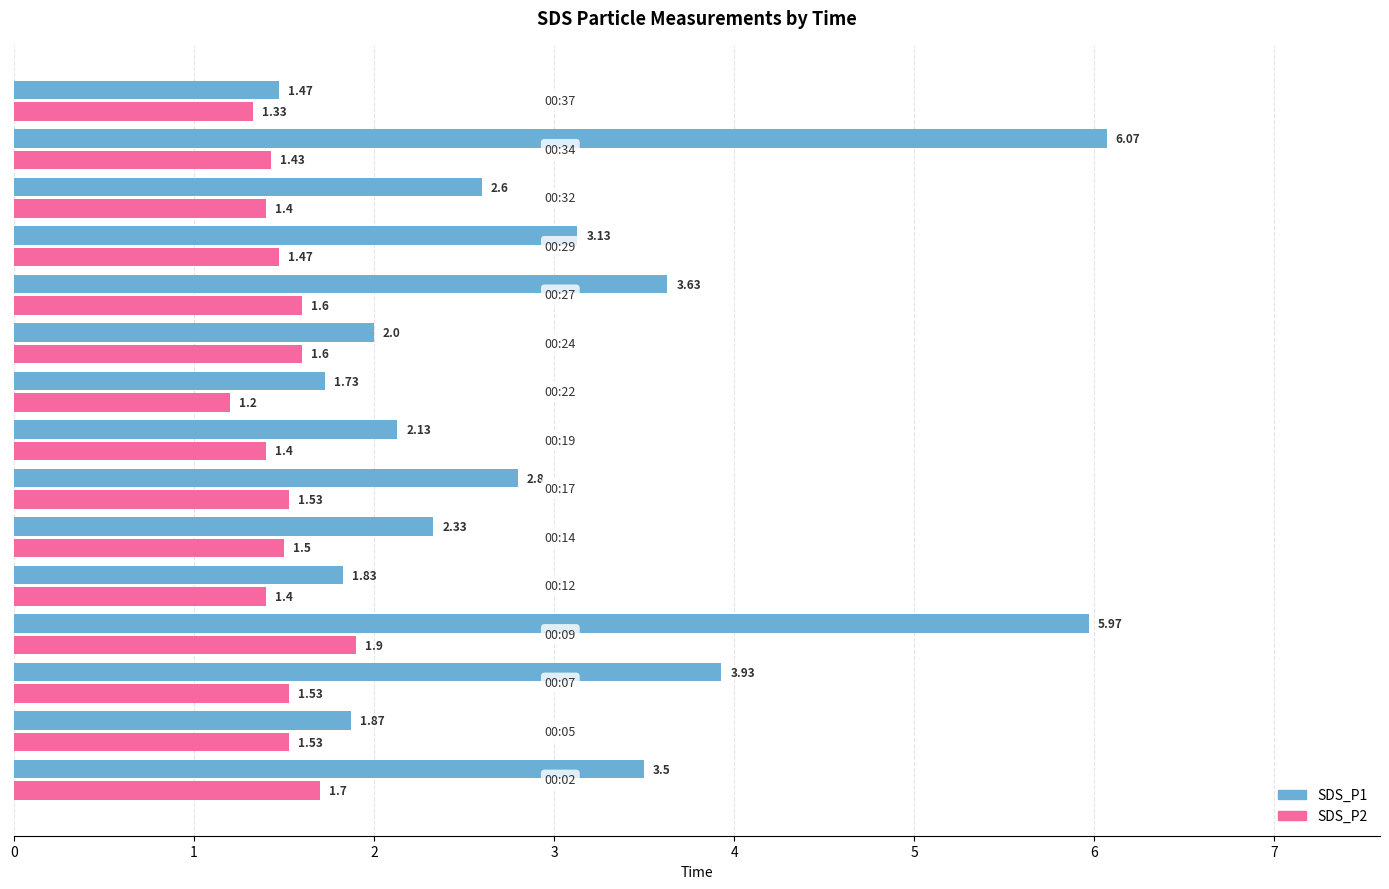

At how many categories does at least one series exceed 3?

6